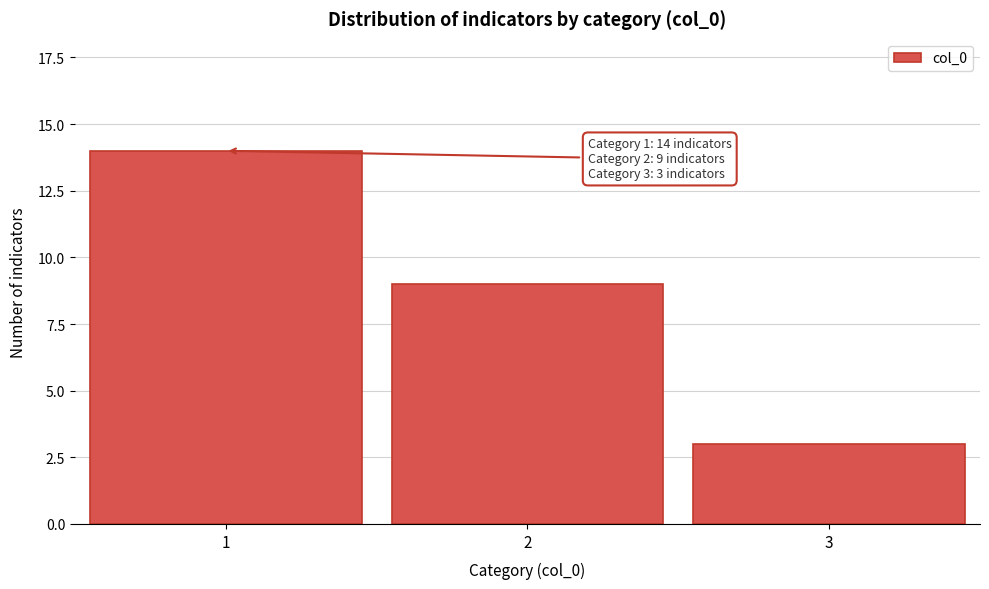

Reading right to left, extract all data points from this chart.

3	9	14